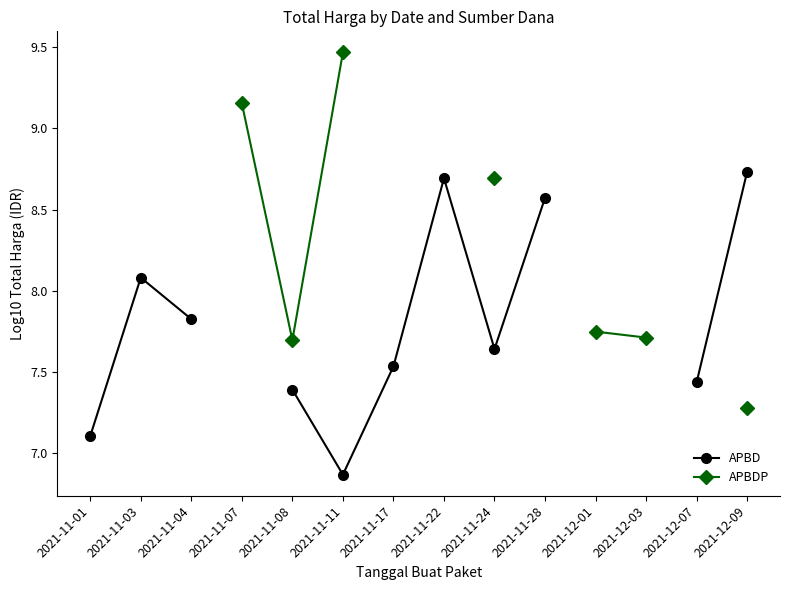

How many lines are shown in the chart?

2